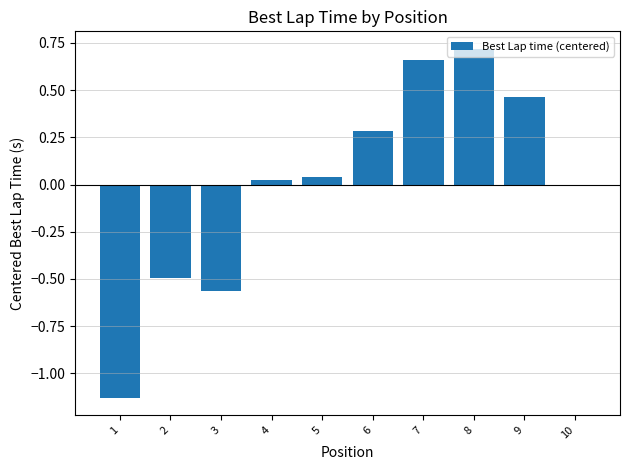

Which has a higher value, 7 or 4?

7